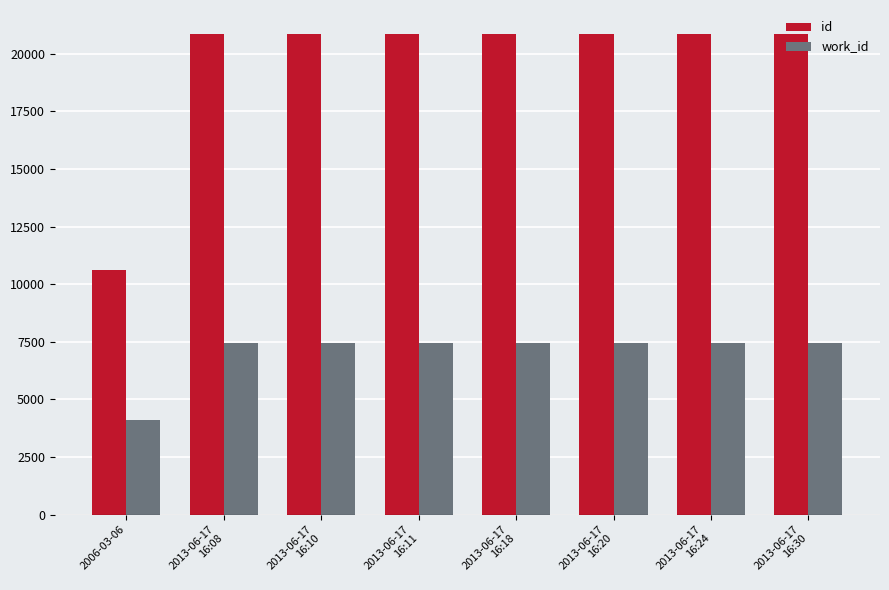

How many series are shown in this chart?

2